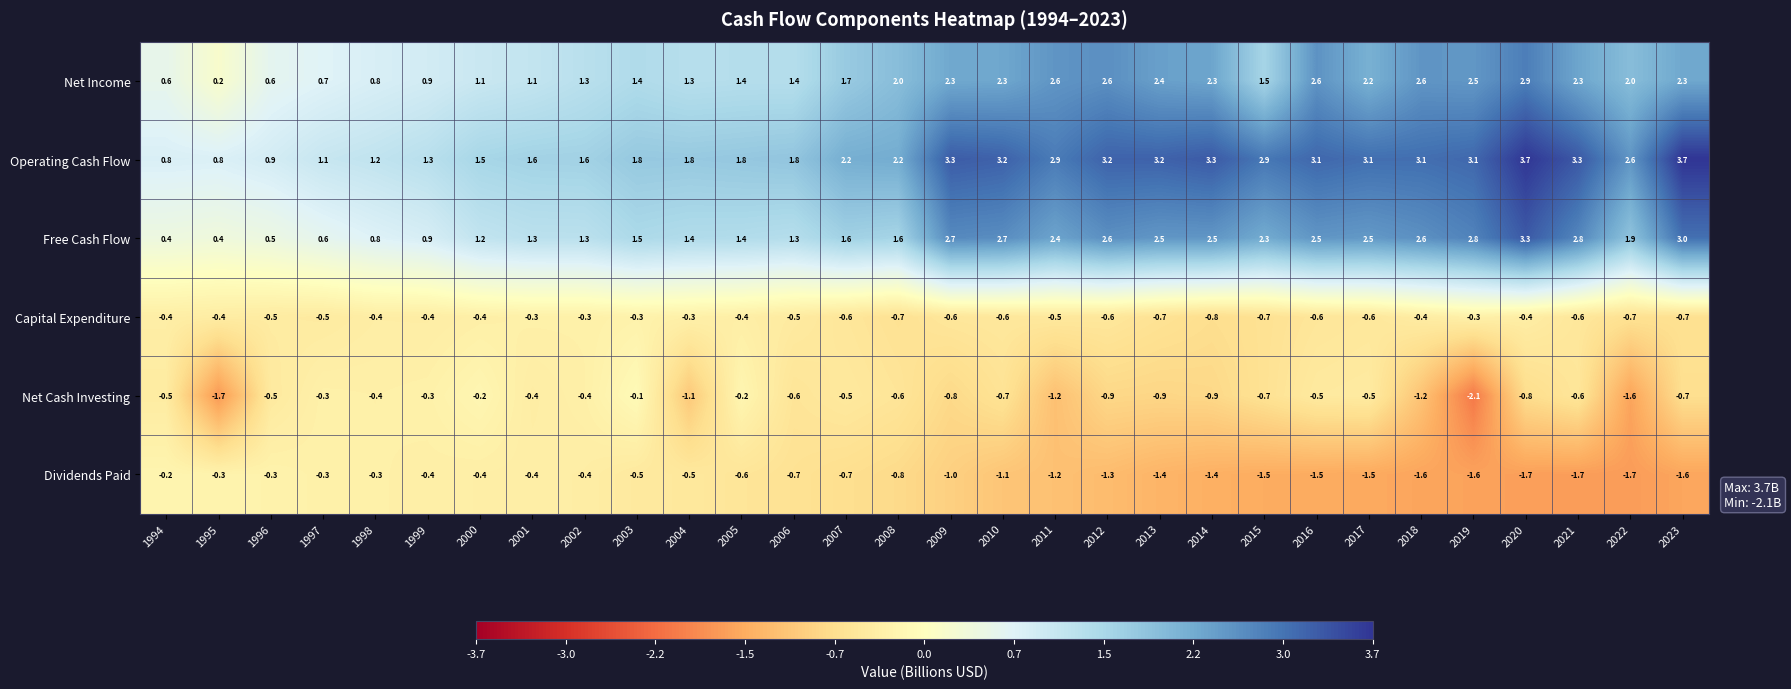

What is the average value of the Dividends Paid series?

-1.0